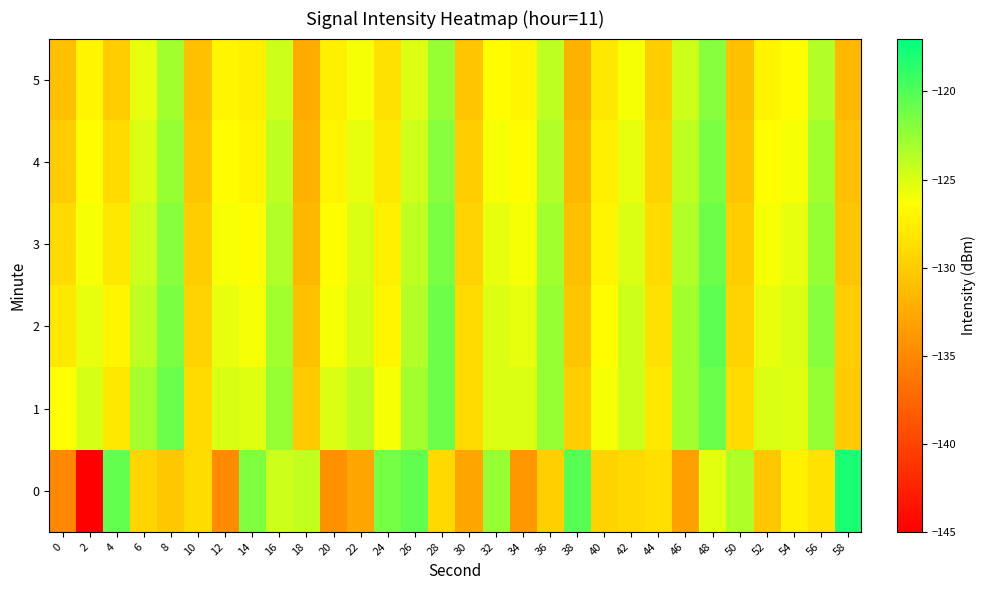

How many series are shown in this chart?

6